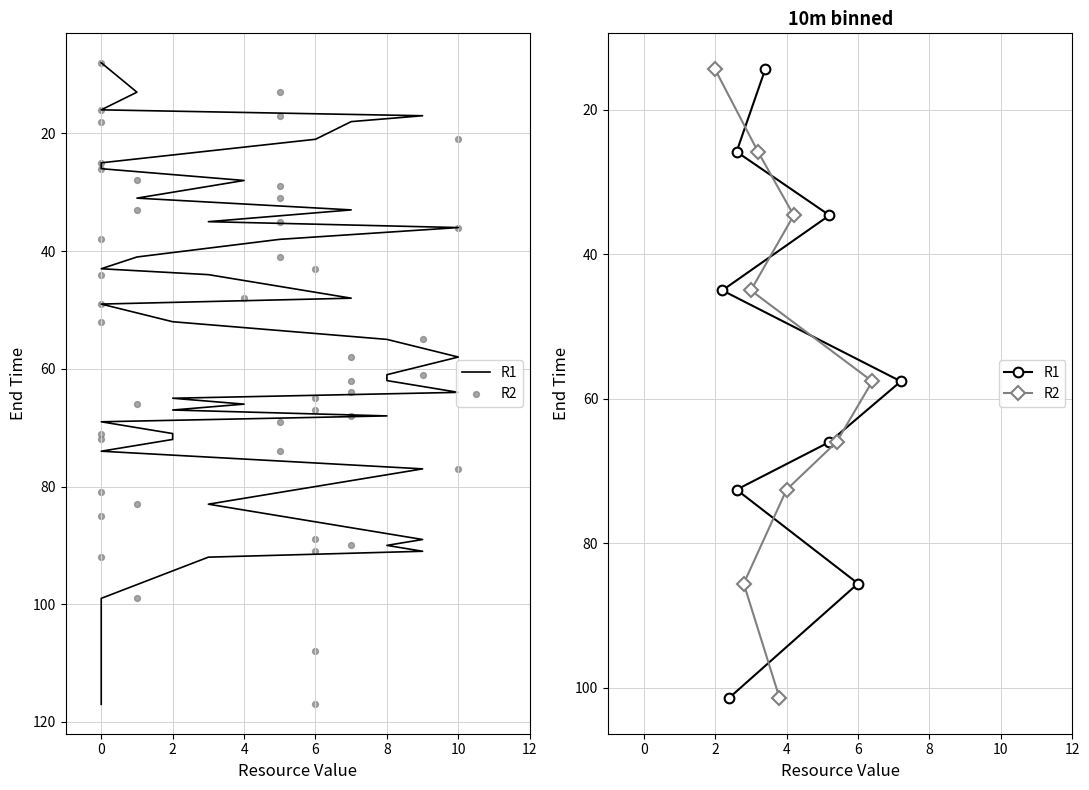

What are all the series names shown in the legend?

R1, R2